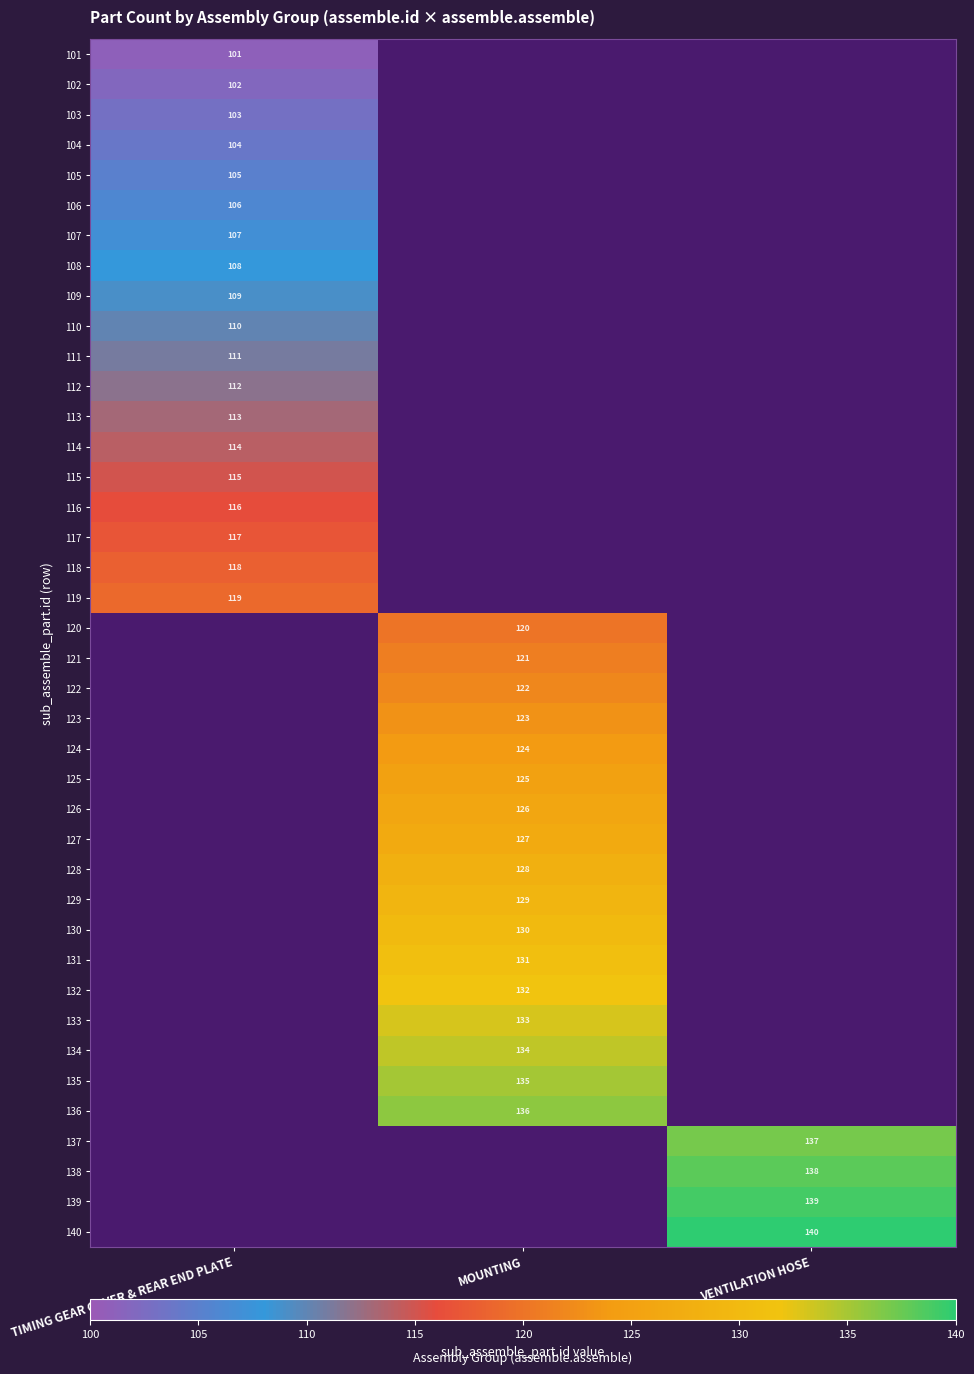

True or false: 134 has a value of 134 at MOUNTING.

True